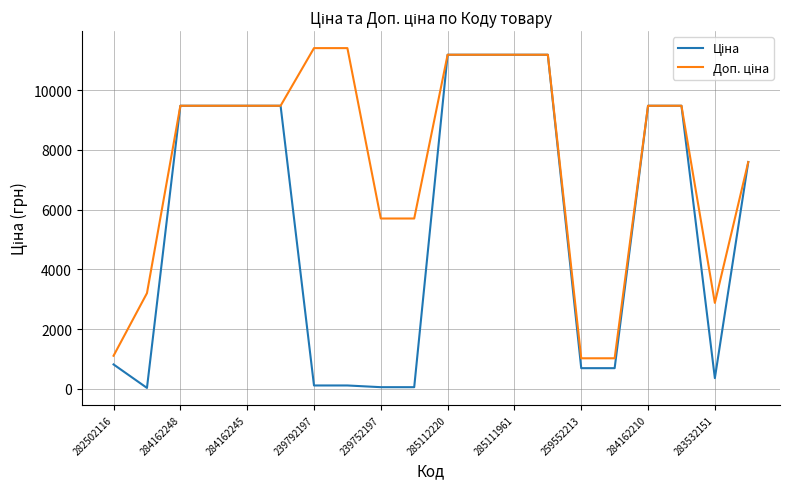

What is the maximum value shown in the chart?

11410.0